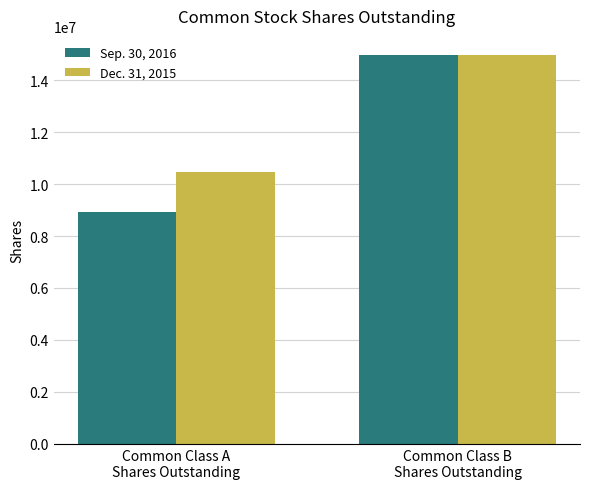

Is it true that Sep. 30, 2016 equals 15979589 at Common Class A
Shares Outstanding?

False